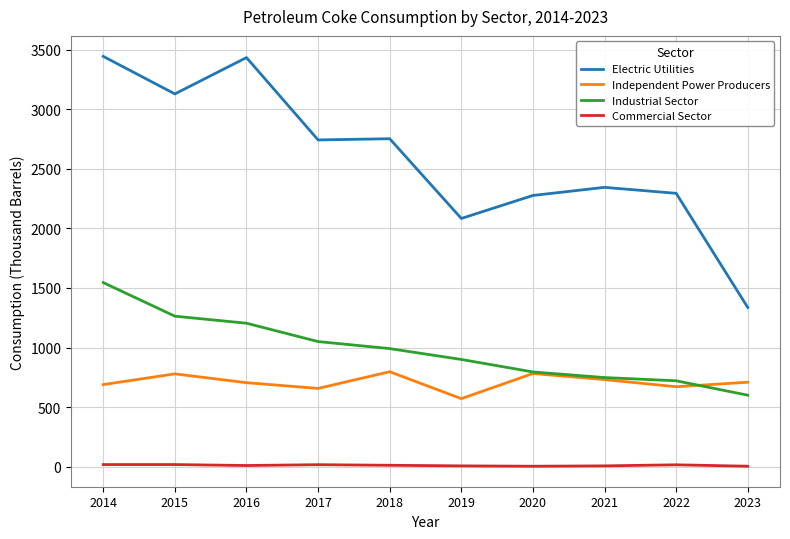

Which series has the largest range (max minus min)?

Electric Utilities